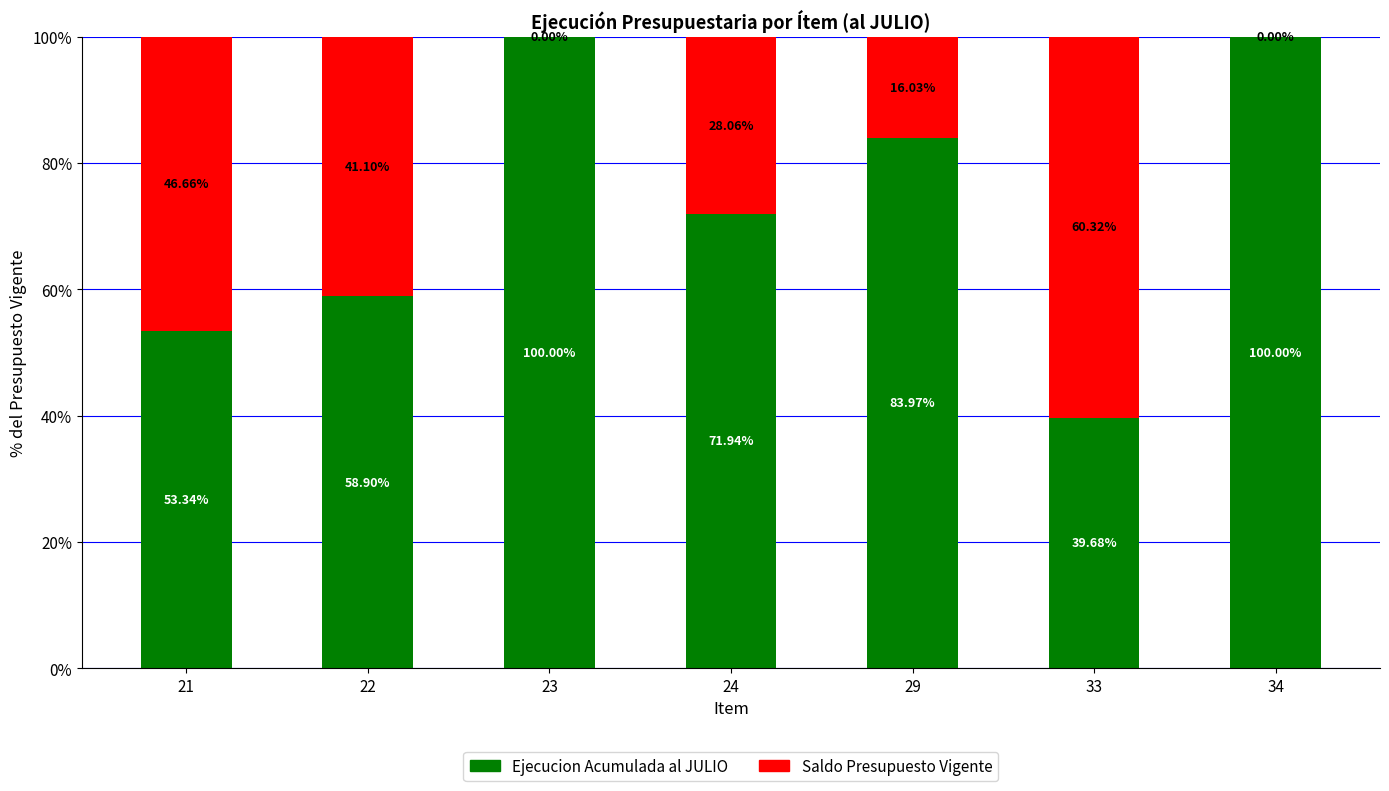

What is the total value across all series at 24?

100.0